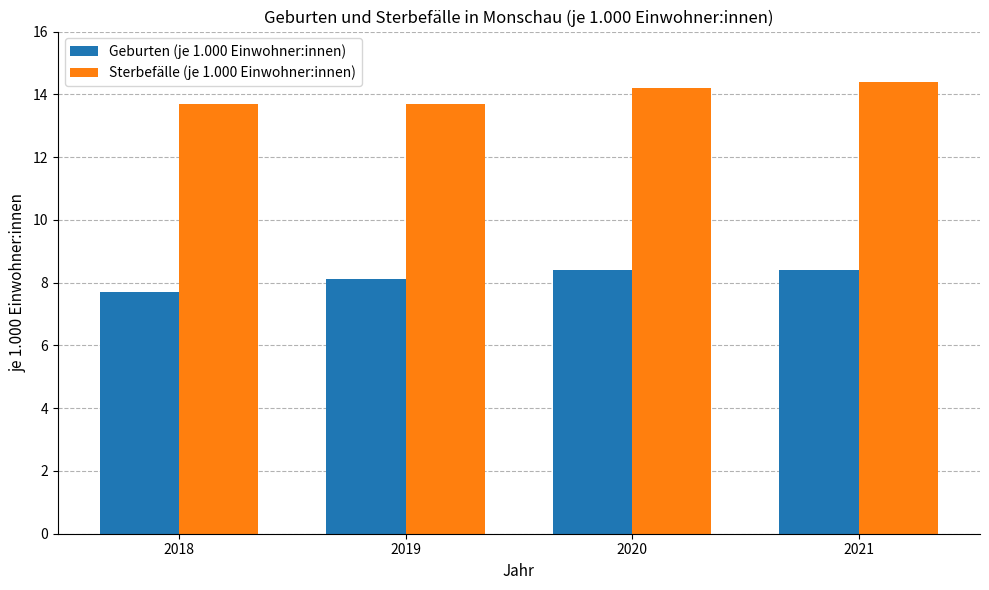

At 2019, list the series in order from smallest to largest.

Geburten (je 1.000 Einwohner:innen), Sterbefälle (je 1.000 Einwohner:innen)